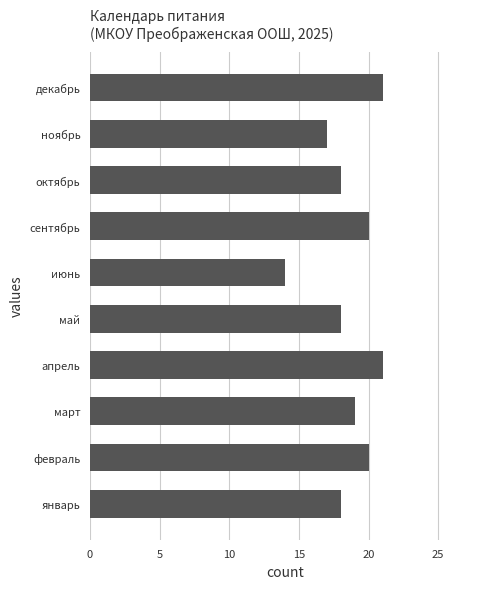

The value at июнь is 14. True or false?

True